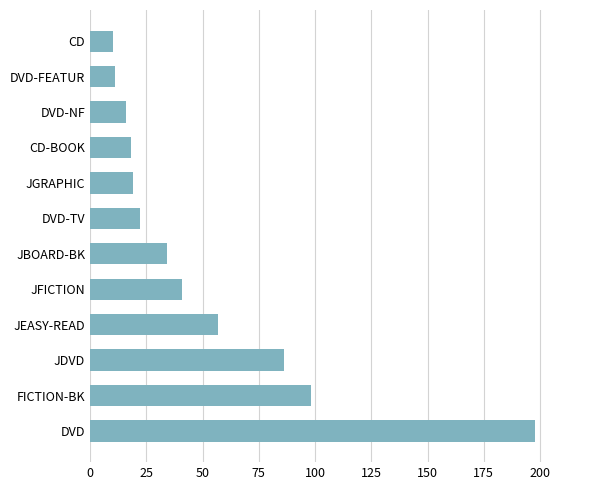

What is the maximum value shown in the chart?

198